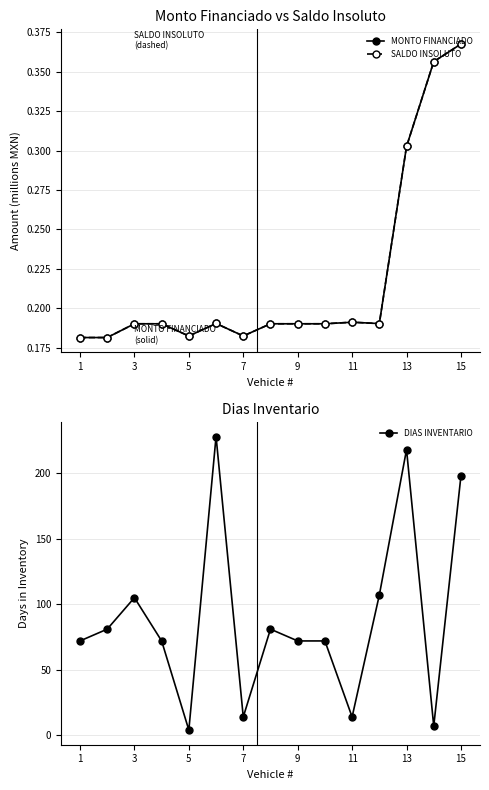

What is the highest value of the DIAS INVENTARIO series?

228